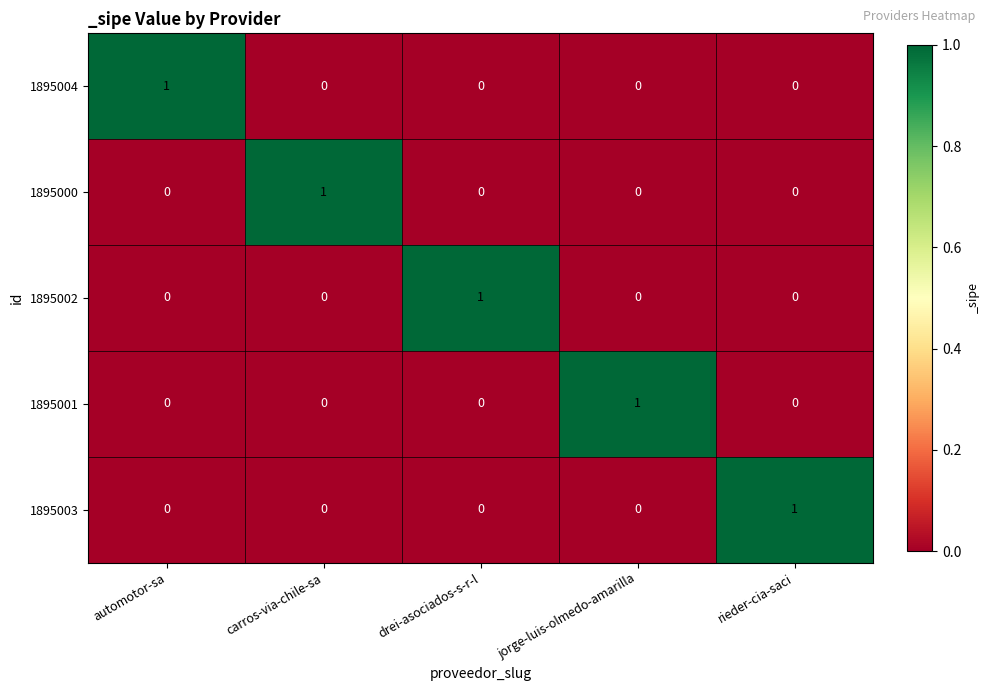

Is the value of 1895000 at rieder-cia-saci greater than the value of 1895003 at rieder-cia-saci?

No